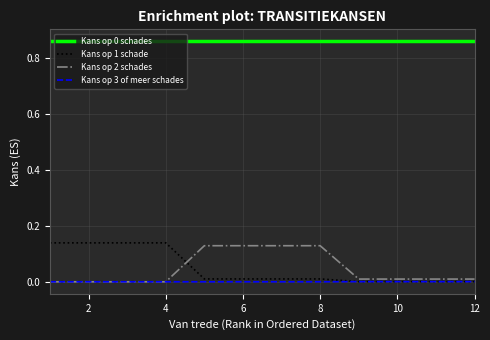

How many categories are shown in the chart?

12